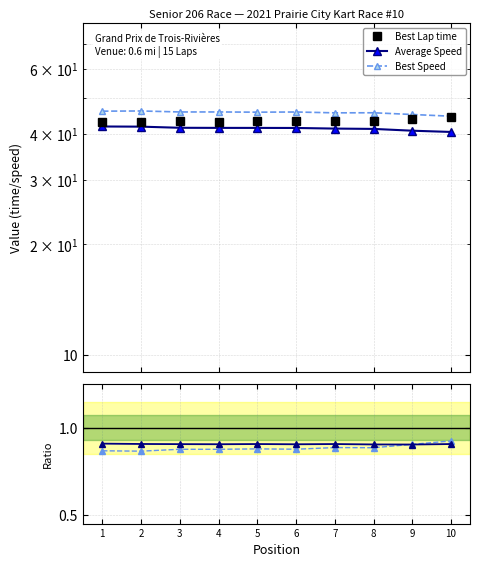

Is it true that Average Speed equals 65.2 at 10?

False